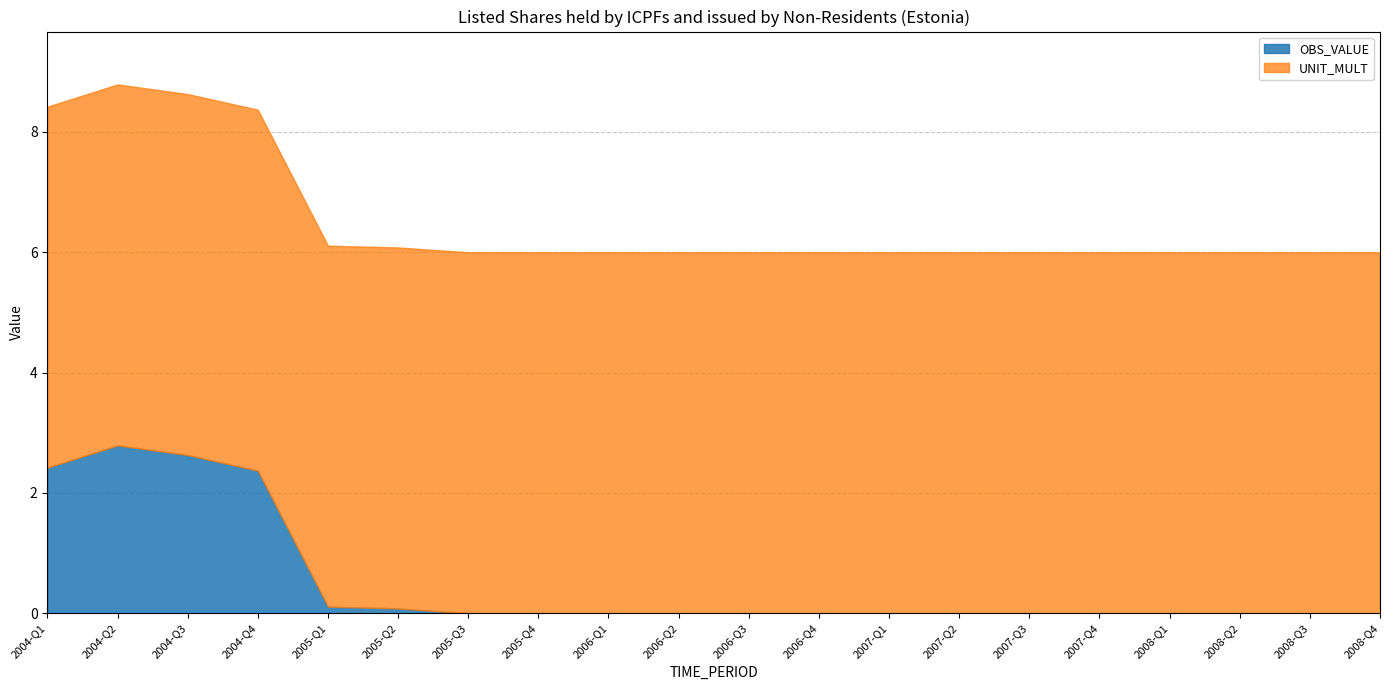

True or false: UNIT_MULT has a value of 6.0 at 2004-Q3.

True